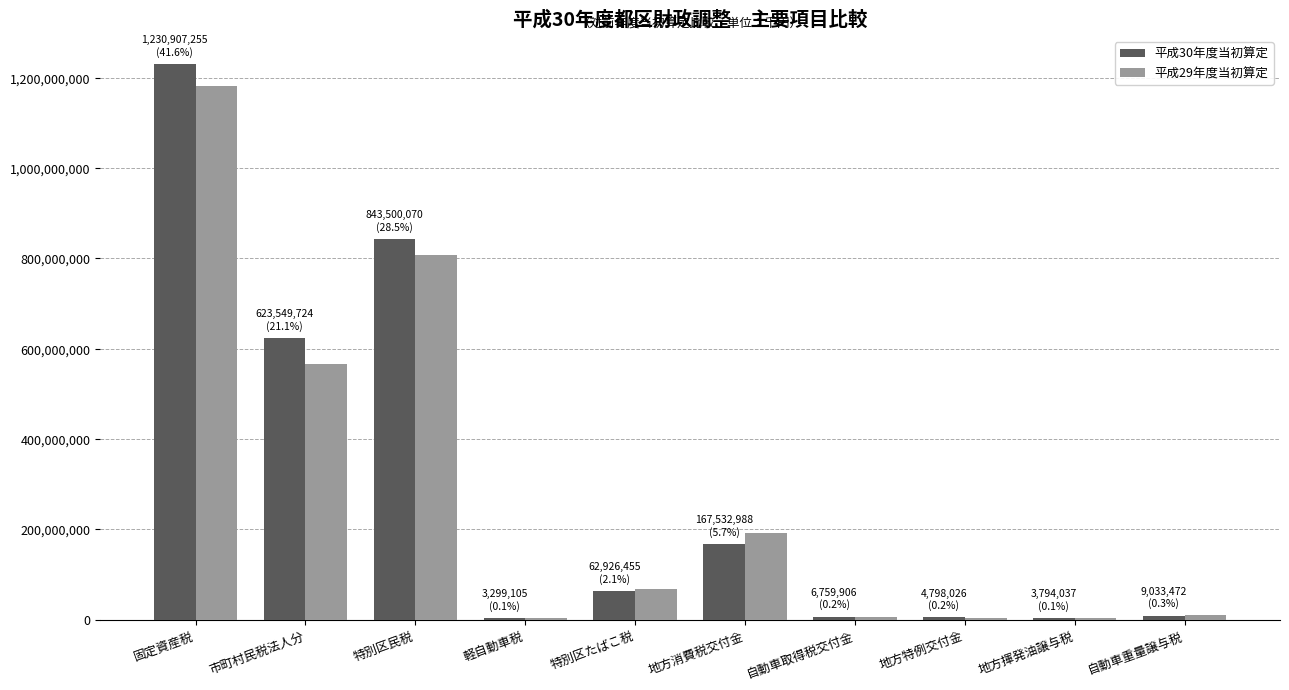

What is the highest value of the 平成30年度当初算定 series?

1230907255